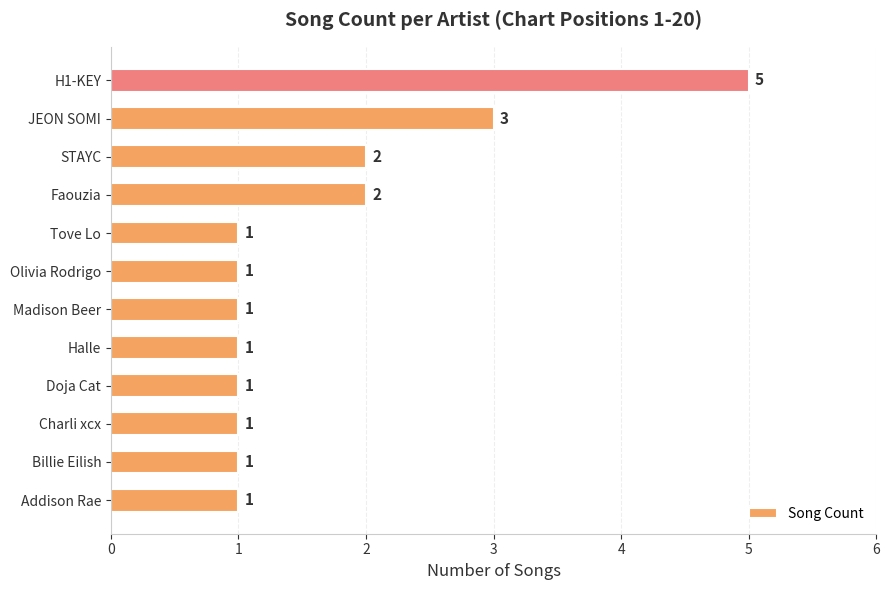

Reading bottom to top, what are all the values shown in this chart?

1	1	1	1	1	1	1	1	2	2	3	5